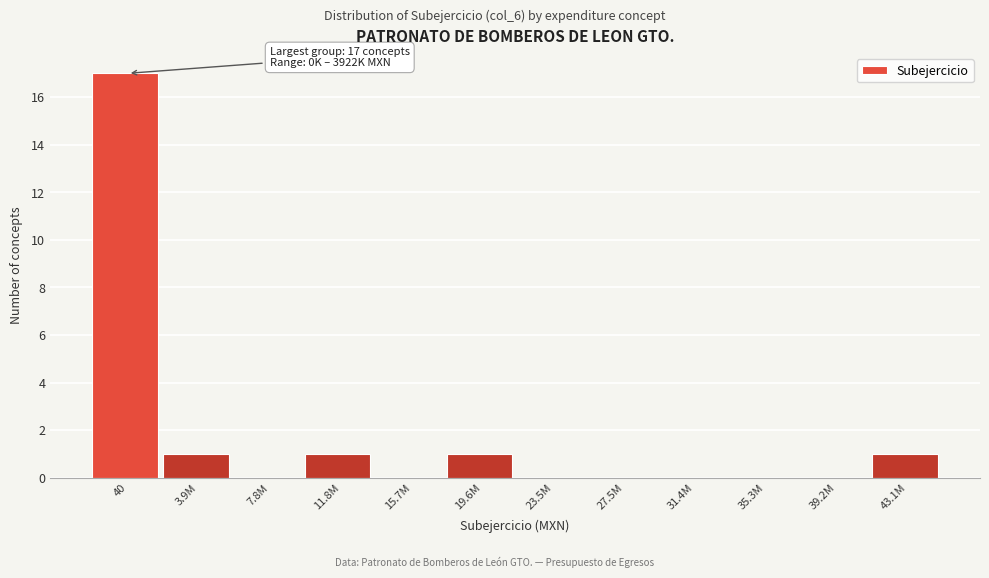

Reading right to left, what are all the values shown in this chart?

43.1M=1	39.2M=0	35.3M=0	31.4M=0	27.5M=0	23.5M=0	19.6M=1	15.7M=0	11.8M=1	7.8M=0	3.9M=1	40=17